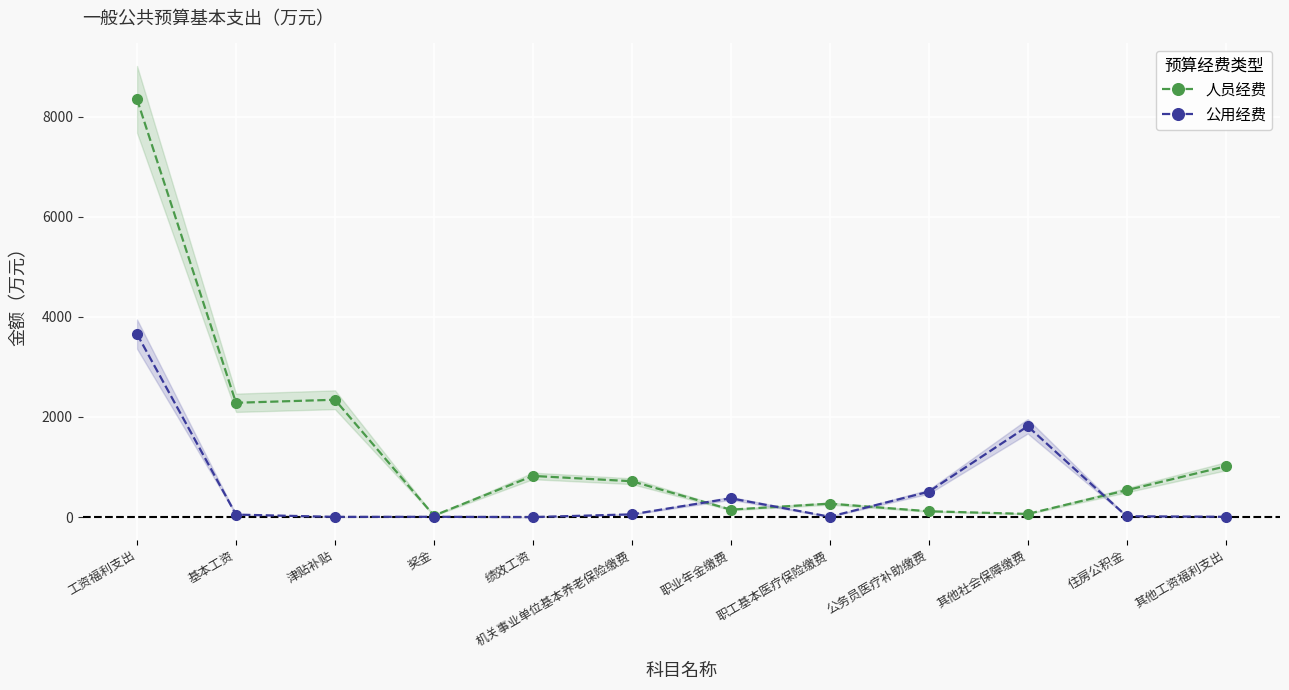

The 公用经费 series shows 4.1 at 津贴补贴. True or false?

True